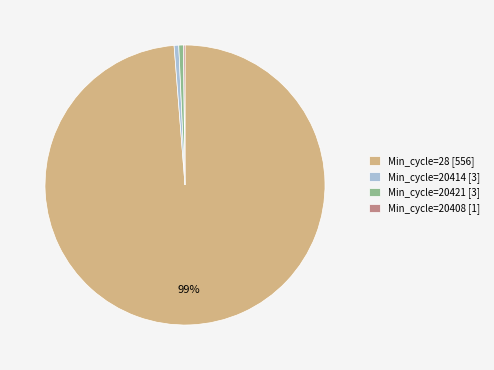

Which category has the biggest portion of the pie?

Min_cycle=28 [556]